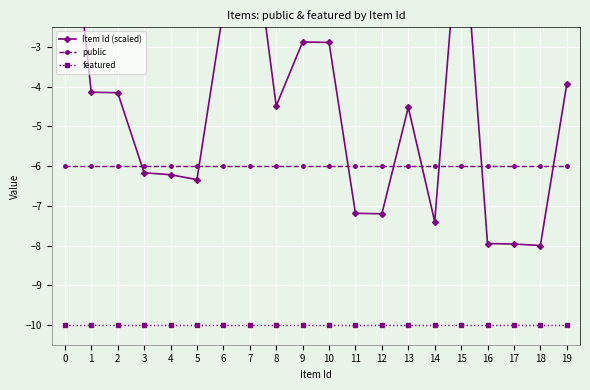

True or false: featured has a value of -5.1 at 10.

False